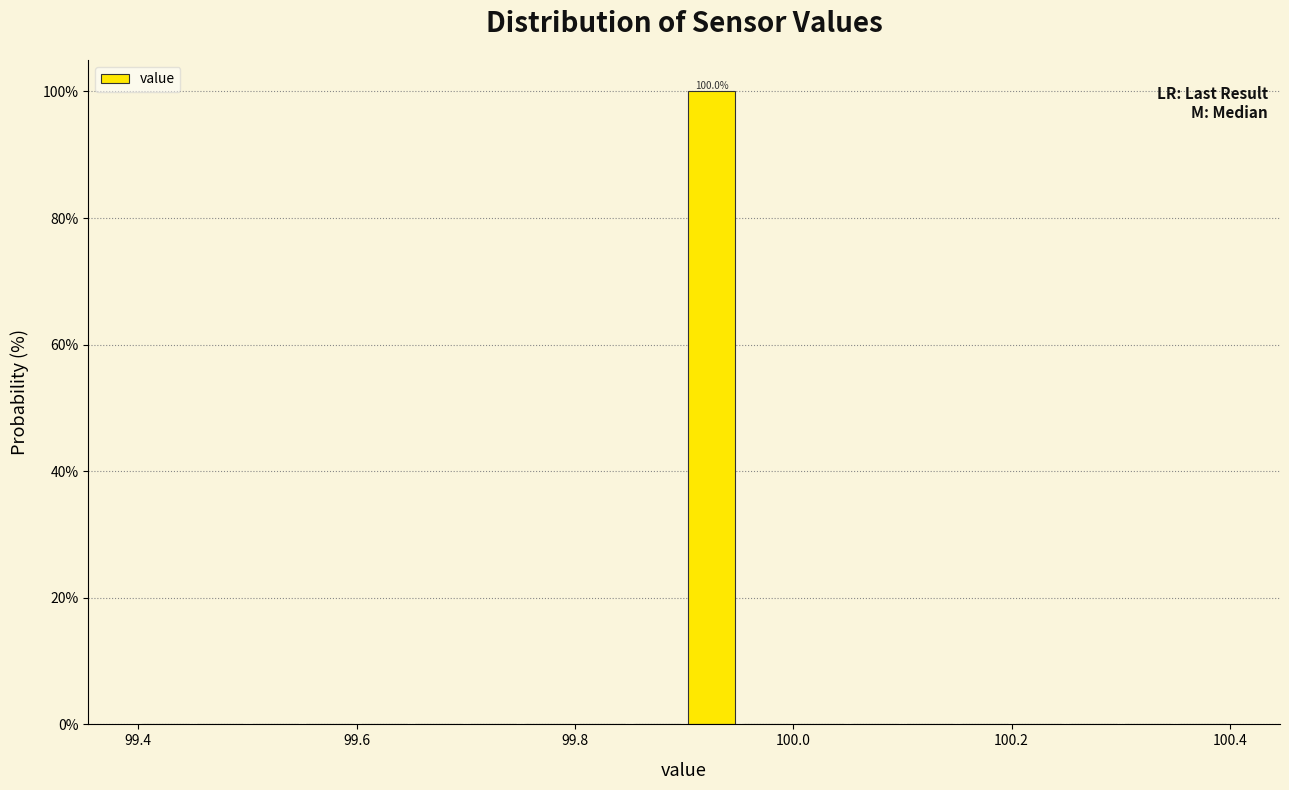

Around what value on the x-axis is the tallest bar? Give the approximate position of its centre, as read against the axis.

99.92